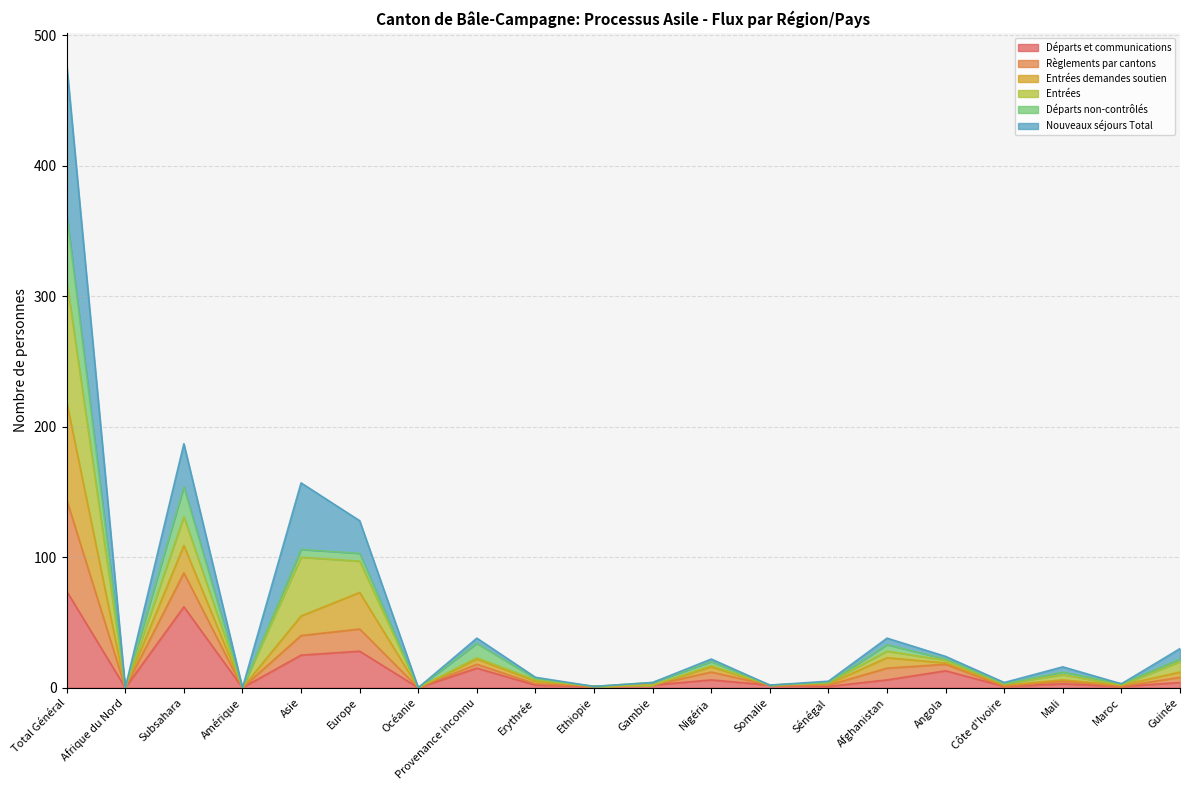

At which category is the sum across all series the highest?

Total Général